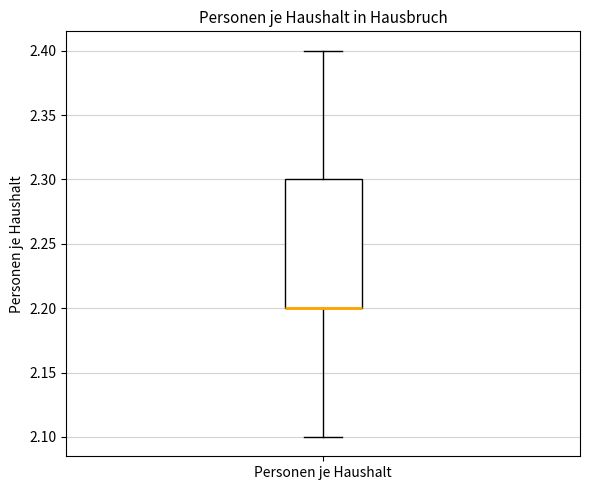

Transcribe this box plot: give where the median line is, the range the box spans, and where the two whiskers end, as read against the y-axis. The values are not printed on the chart, so give them approximately, as read against the axis.

median 2.2 (drawn on the box's lower edge), box 2.2 to 2.3, whiskers 2.1 to 2.4